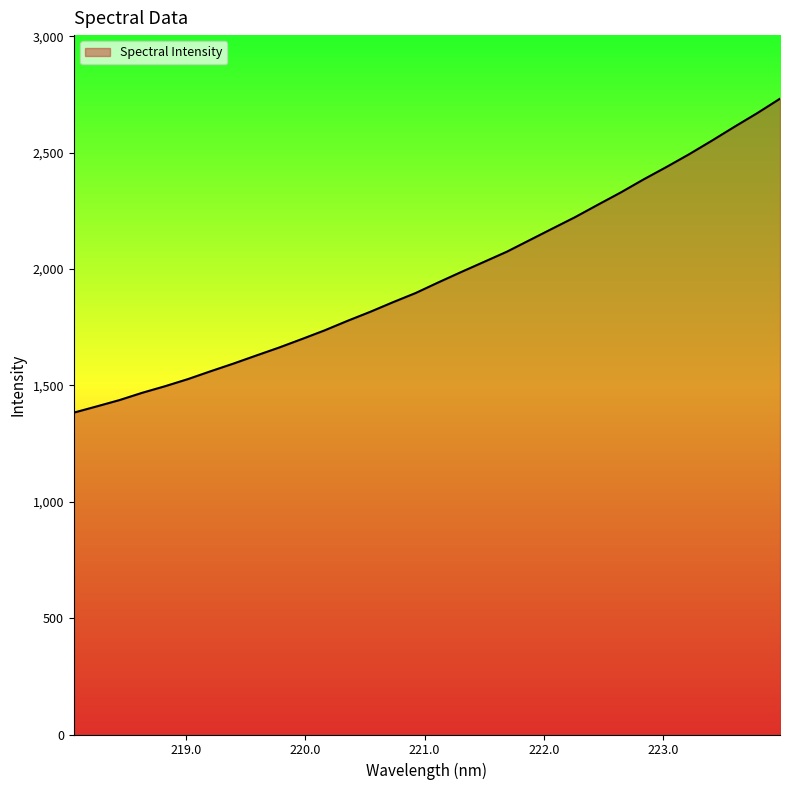

What is the minimum value shown in the chart?

1383.0